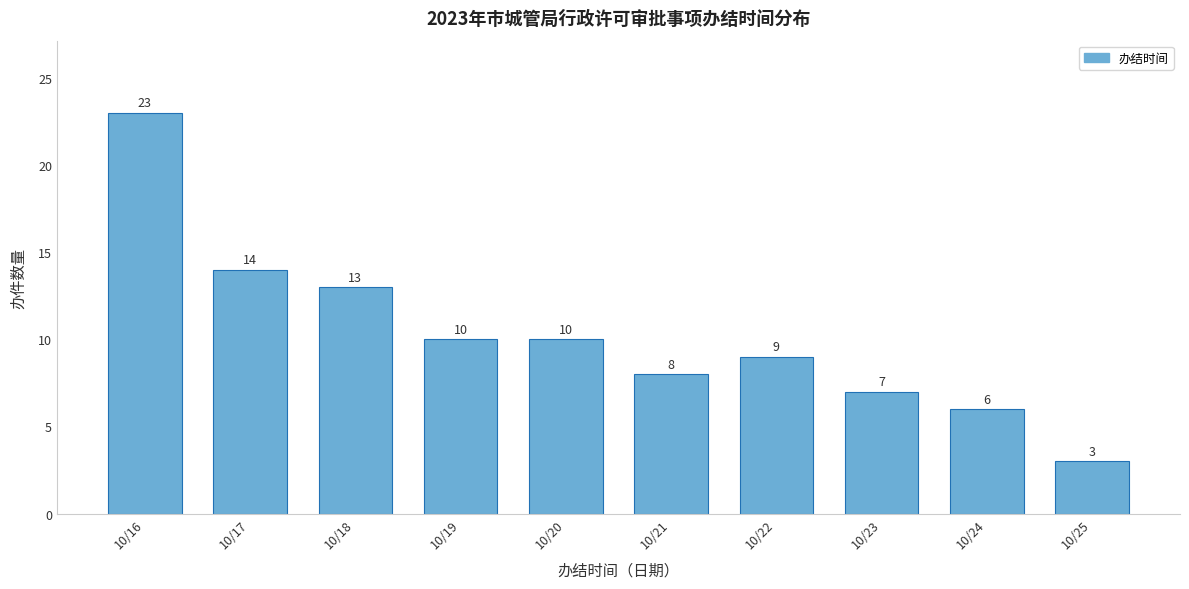

Reading left to right, what are all the values shown in this chart?

23	14	13	10	10	8	9	7	6	3